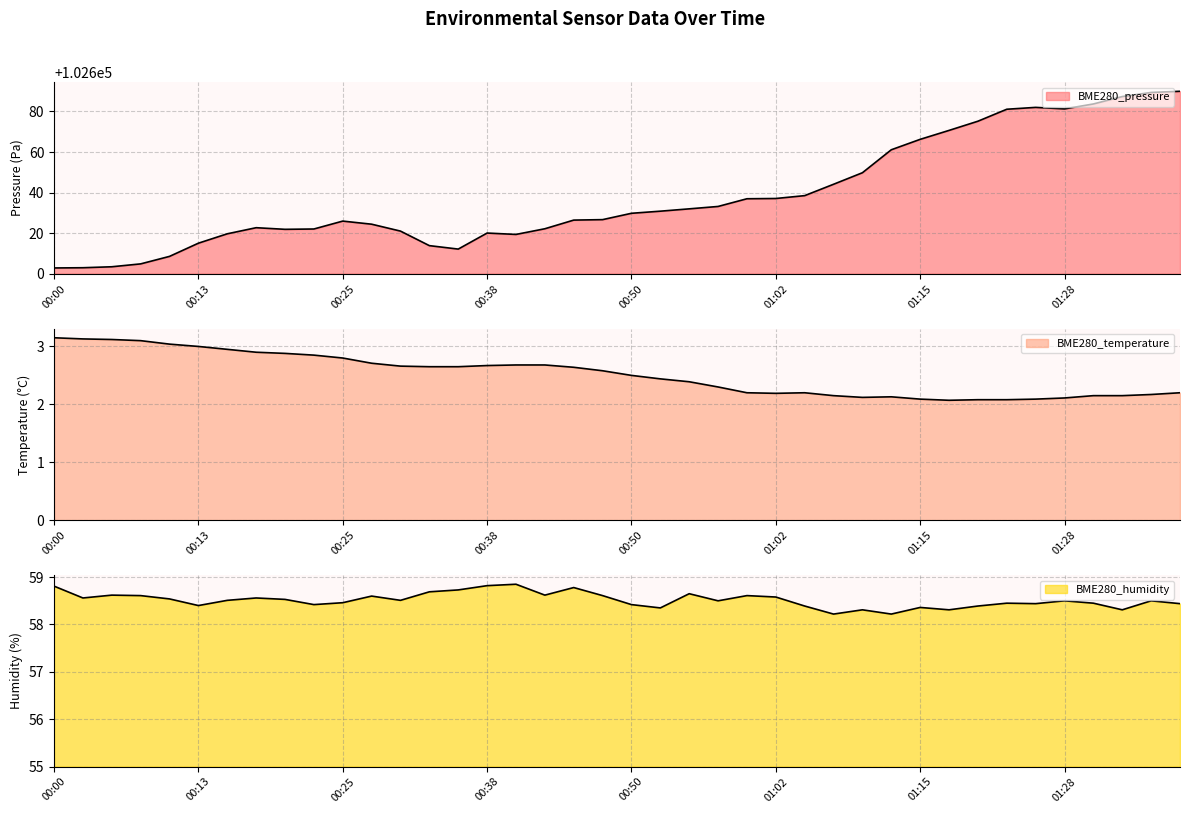

Between 01:05 and 01:30, which series saw the biggest shift?

BME280_pressure